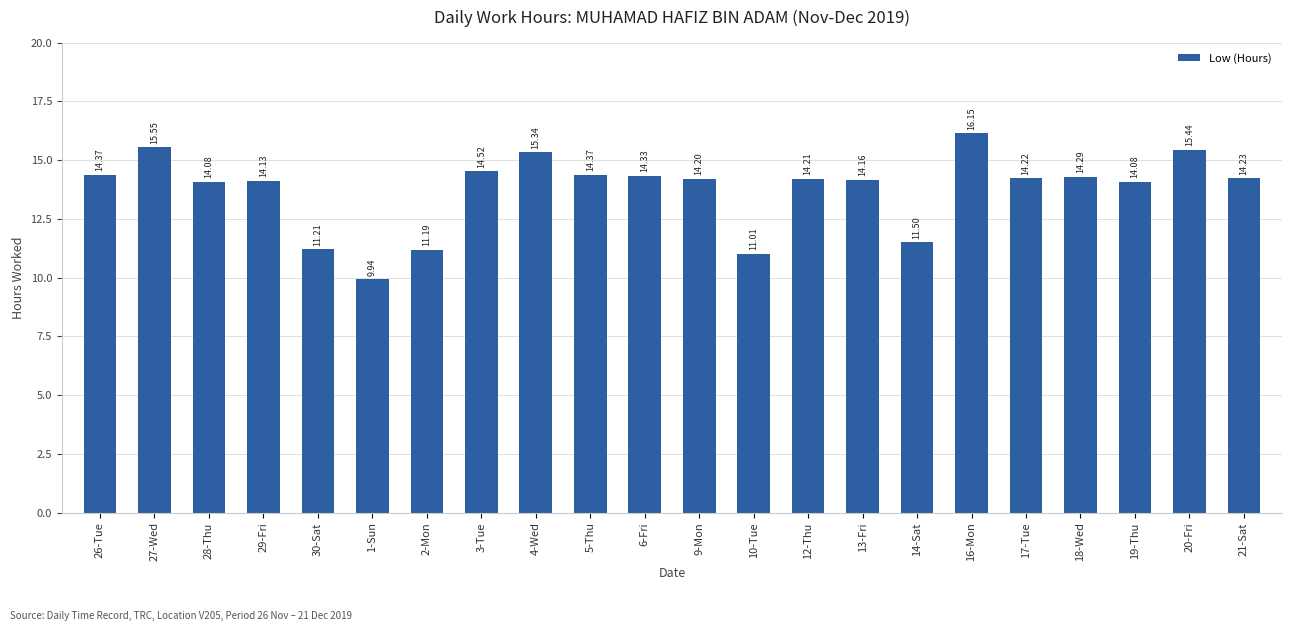

What is the difference between the maximum and minimum values?

6.2